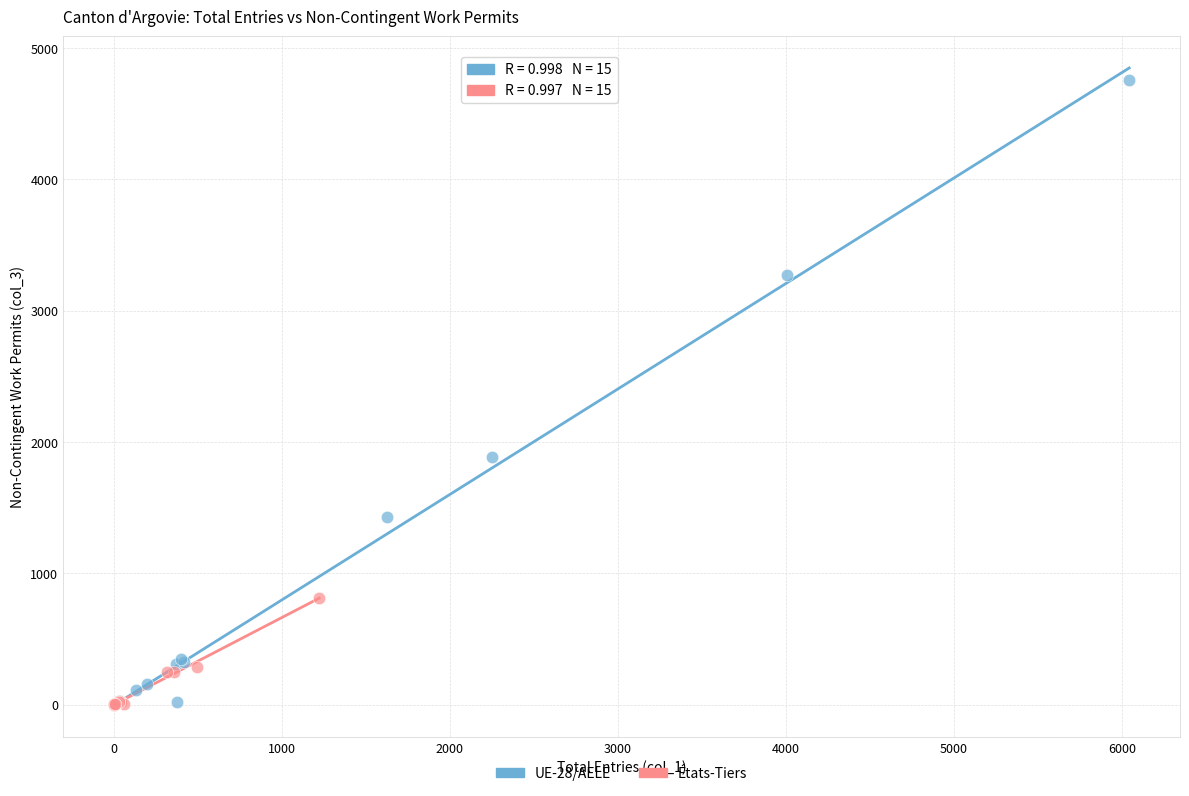

Which series contains the highest Y value?

UE-28/AELE